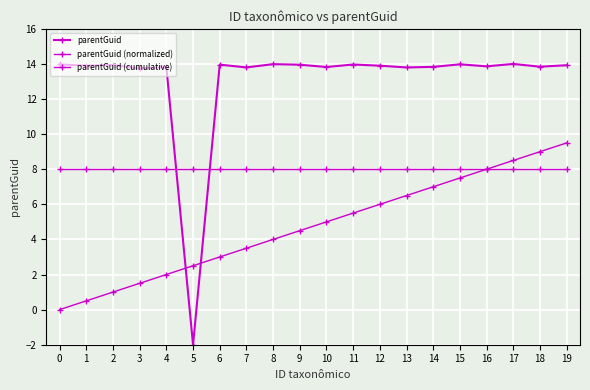

What is the average value of the parentGuid (cumulative) series?

4.8